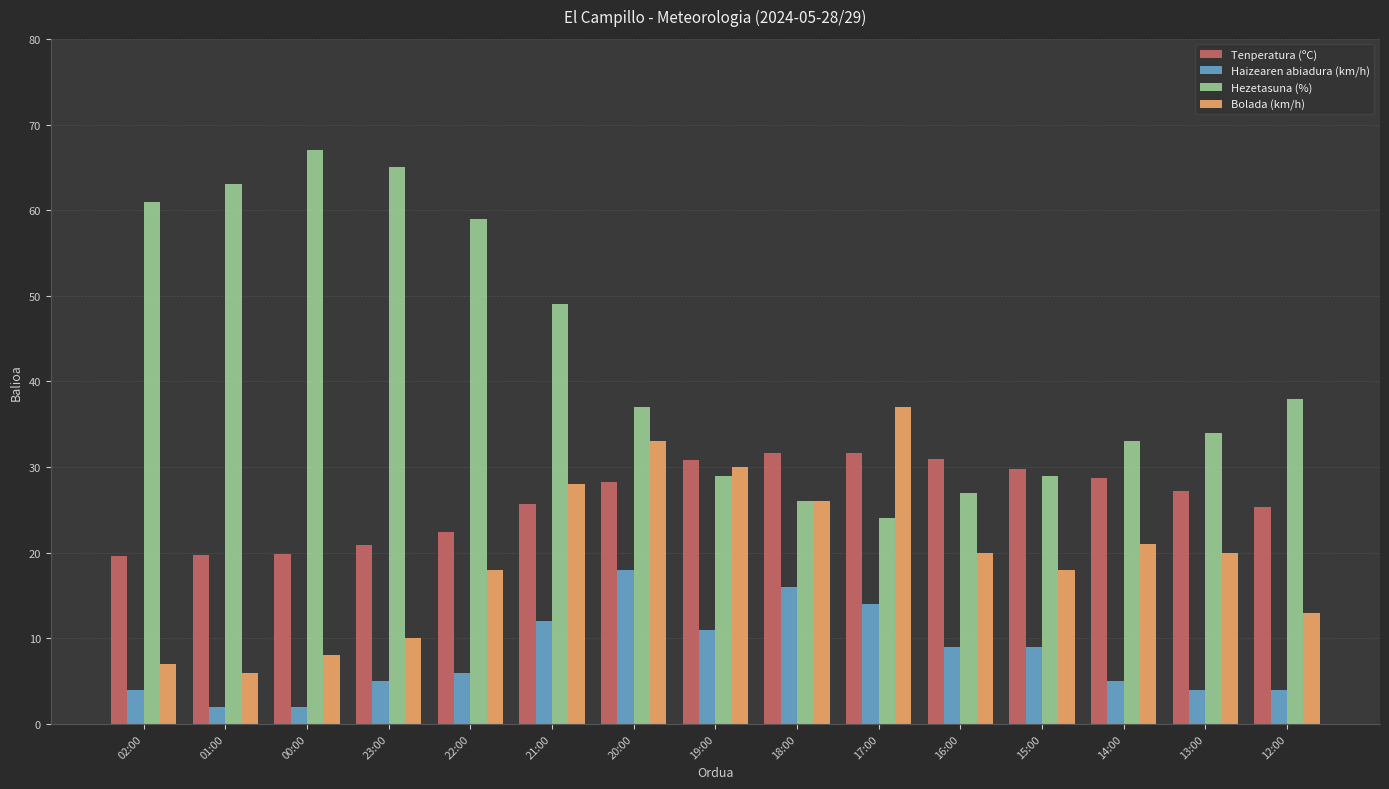

How many values in the Hezetasuna (%) series are below 37?

7